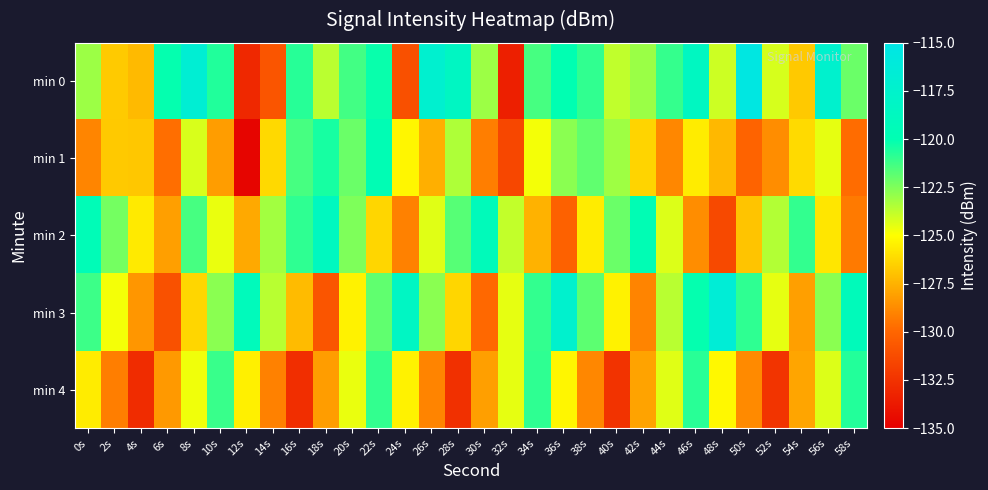

Rank the series by their maximum value, from lowest to highest.

min 4, min 1, min 2, min 3, min 0